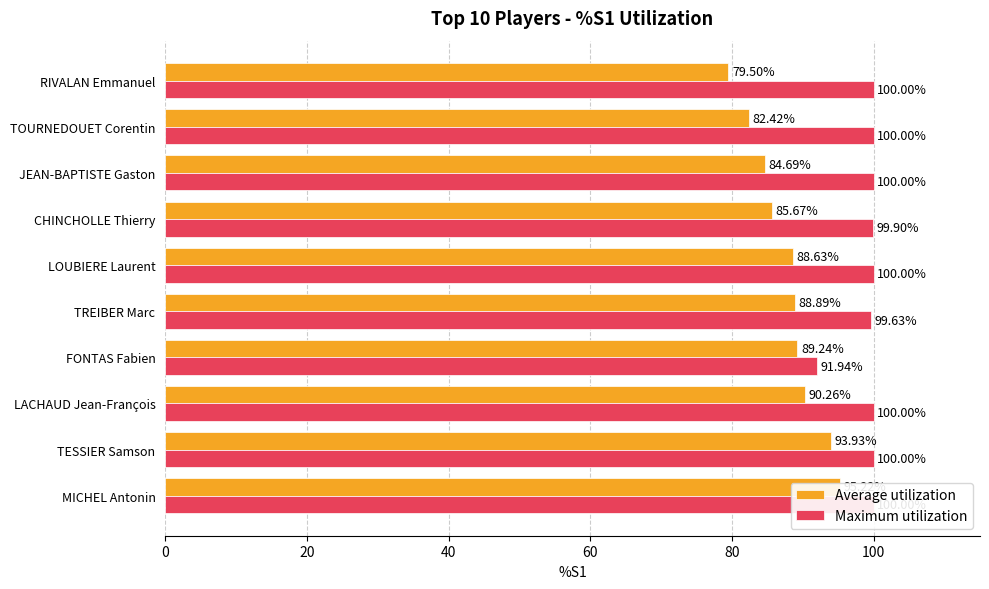

What is the average value of the Average utilization series?

87.8